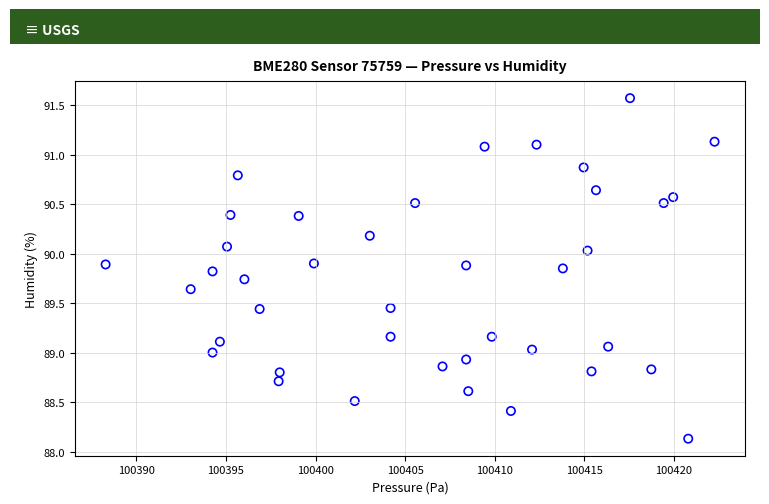

What is the range of X values (max minus min)?

34.0